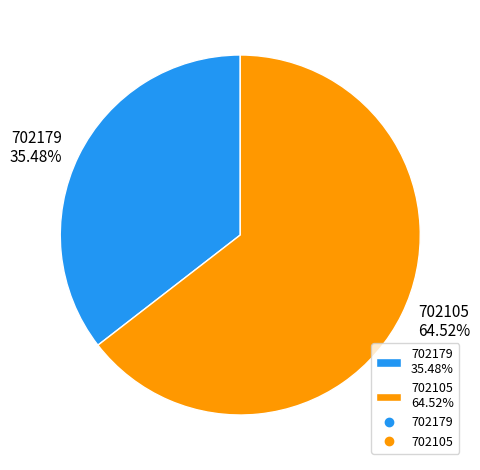

Between 702105 64.52% and 702179 35.48%, which is larger?

702105 64.52%